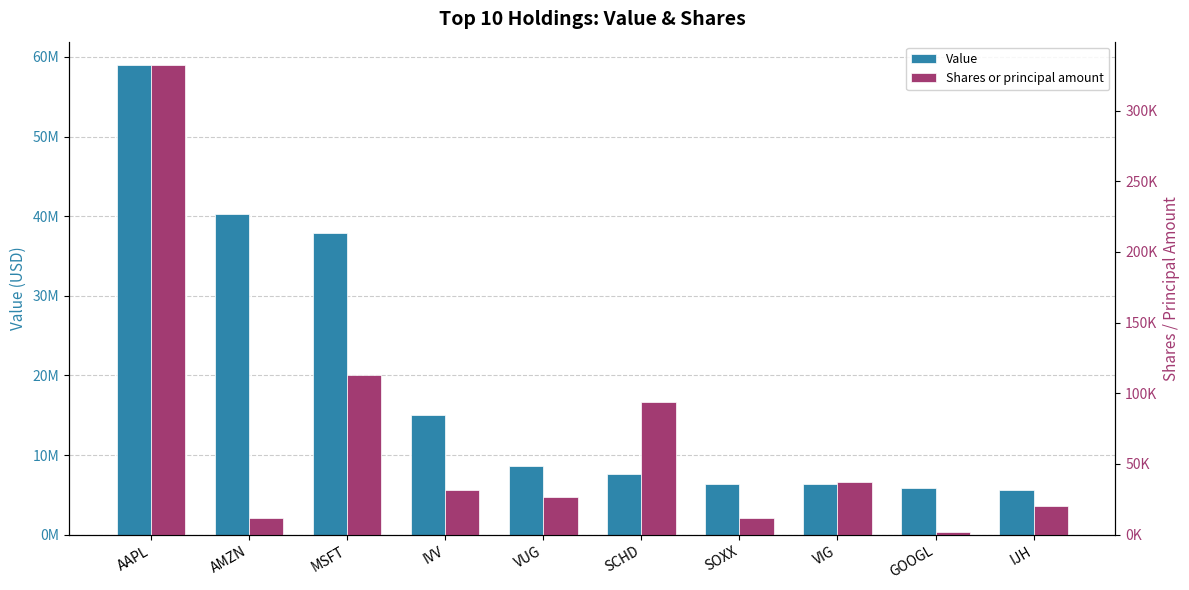

How many bars are there in each group?

2